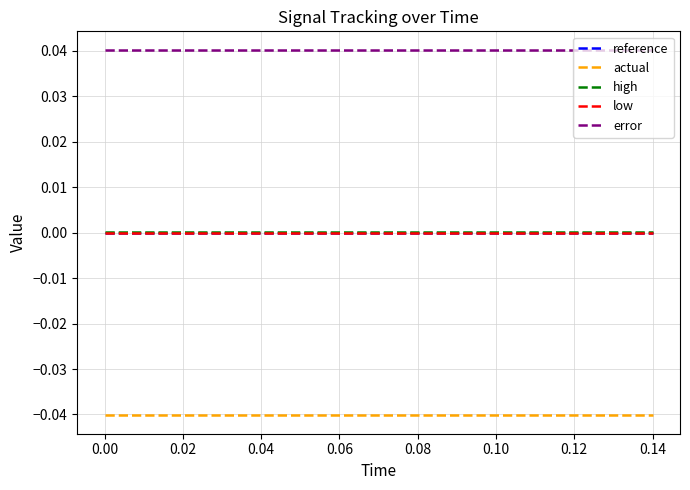

True or false: low and error intersect in this chart.

False